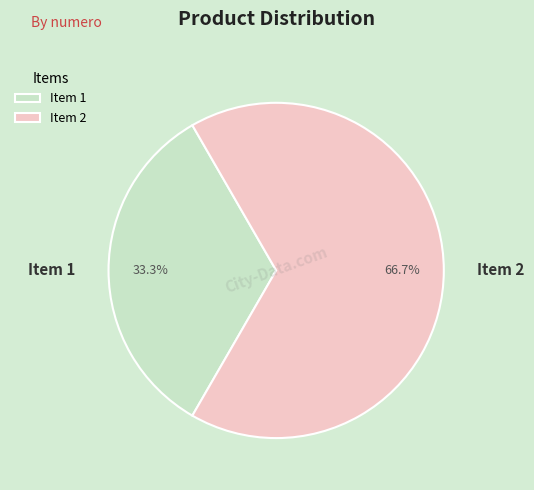

Which has a higher value, Item 2 or Item 1?

Item 2